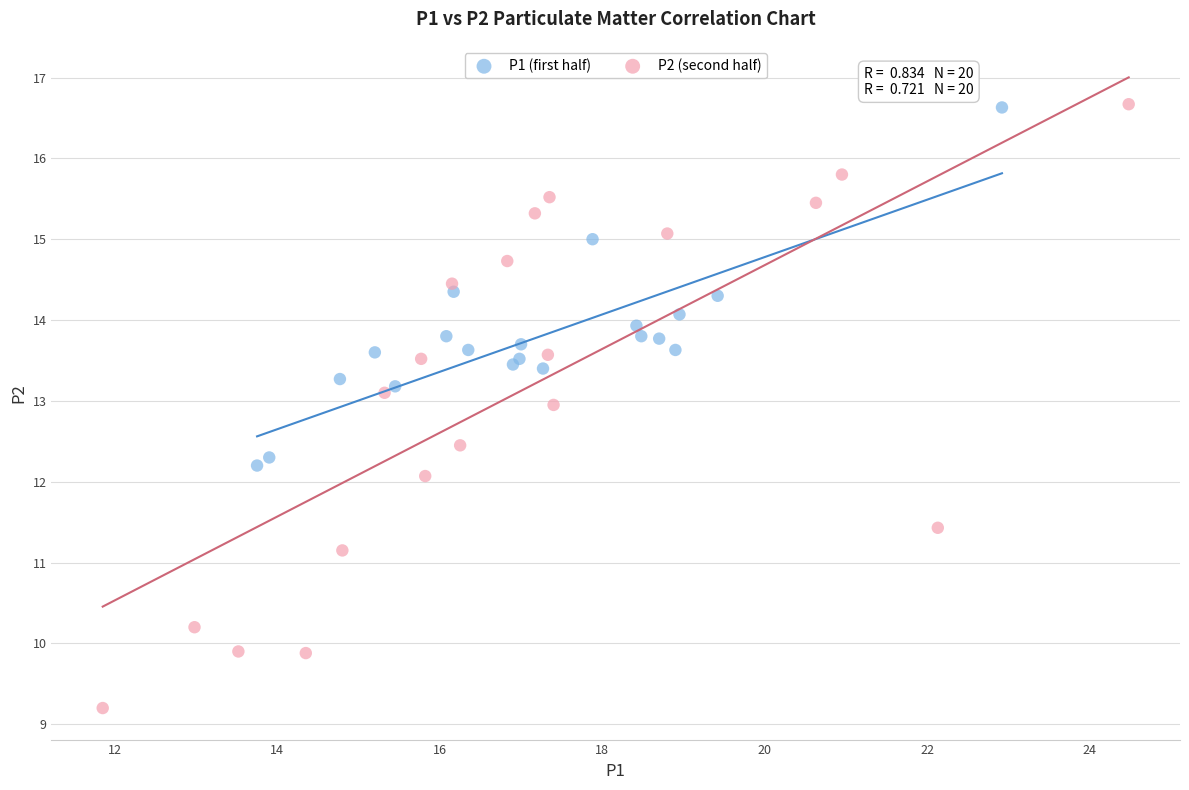

What are all the series names shown in the legend?

P1 (first half), P2 (second half)